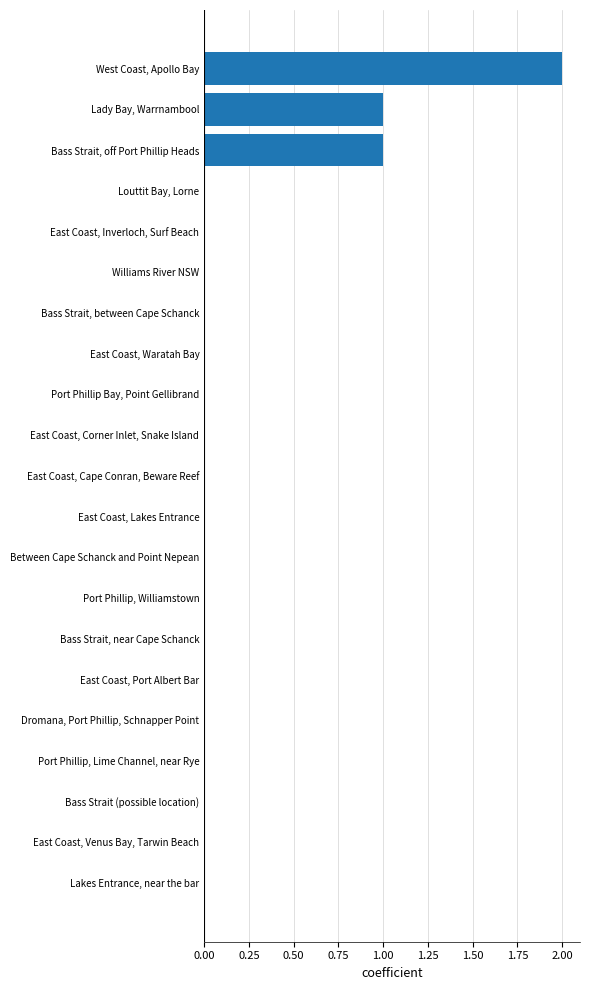

Is it true that the value at Williams River NSW is -1?

False